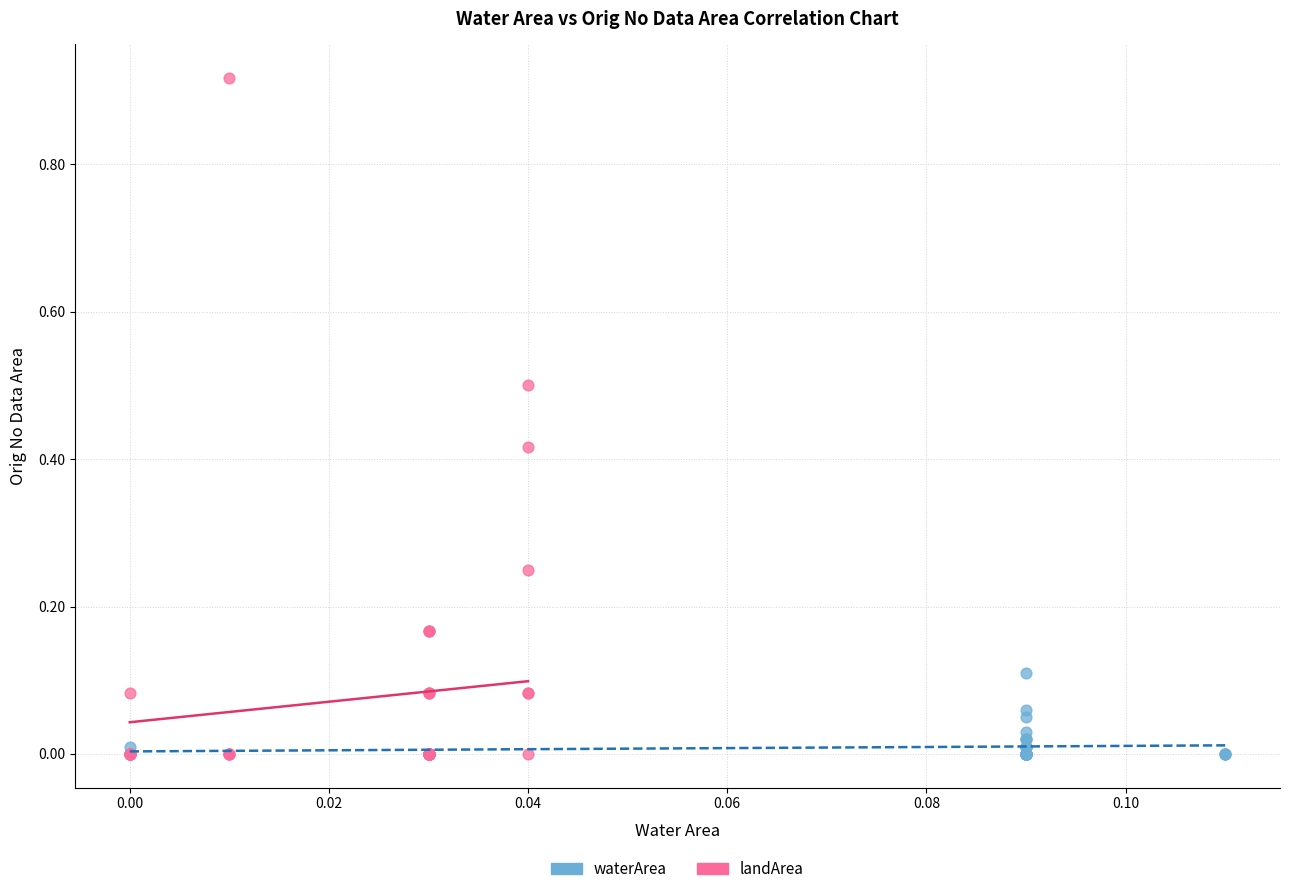

Which series has the largest Y range (max minus min)?

landArea